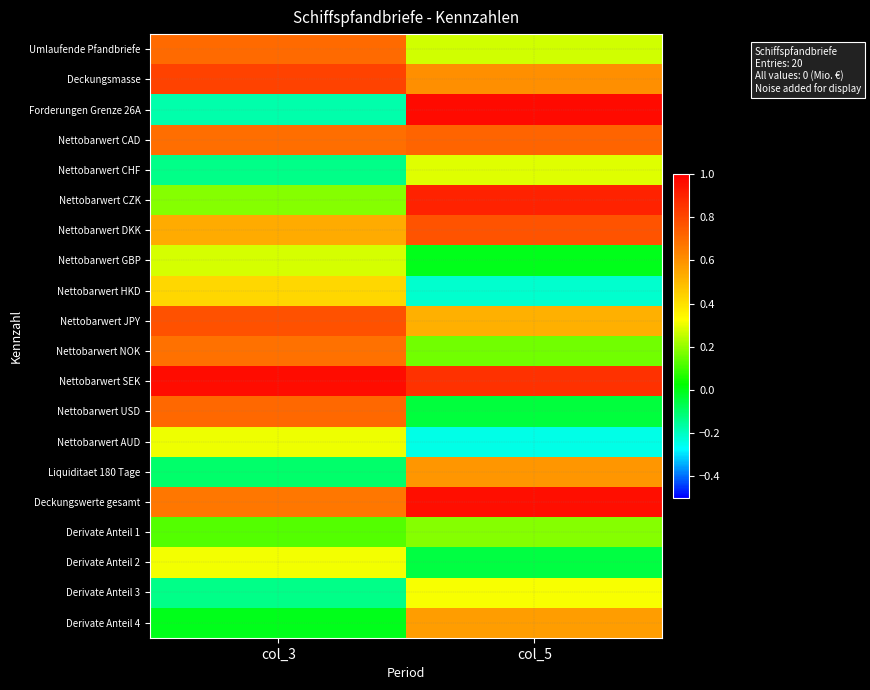

Which label corresponds to the smallest value in the chart?

col_5